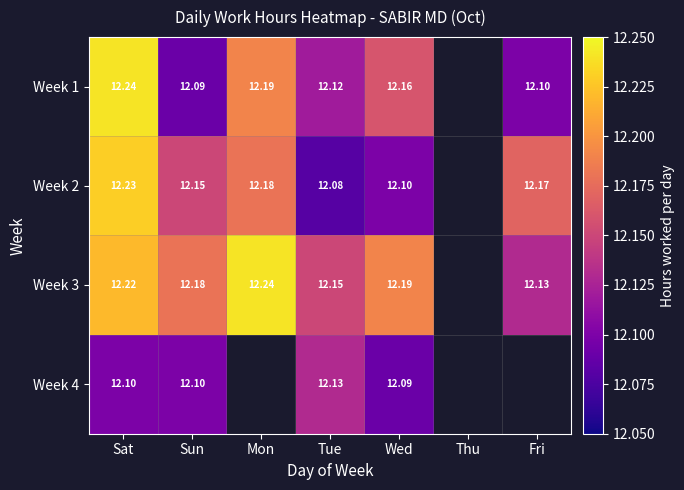

Is the value of Week 4 at Sat greater than the value of Week 1 at Wed?

No